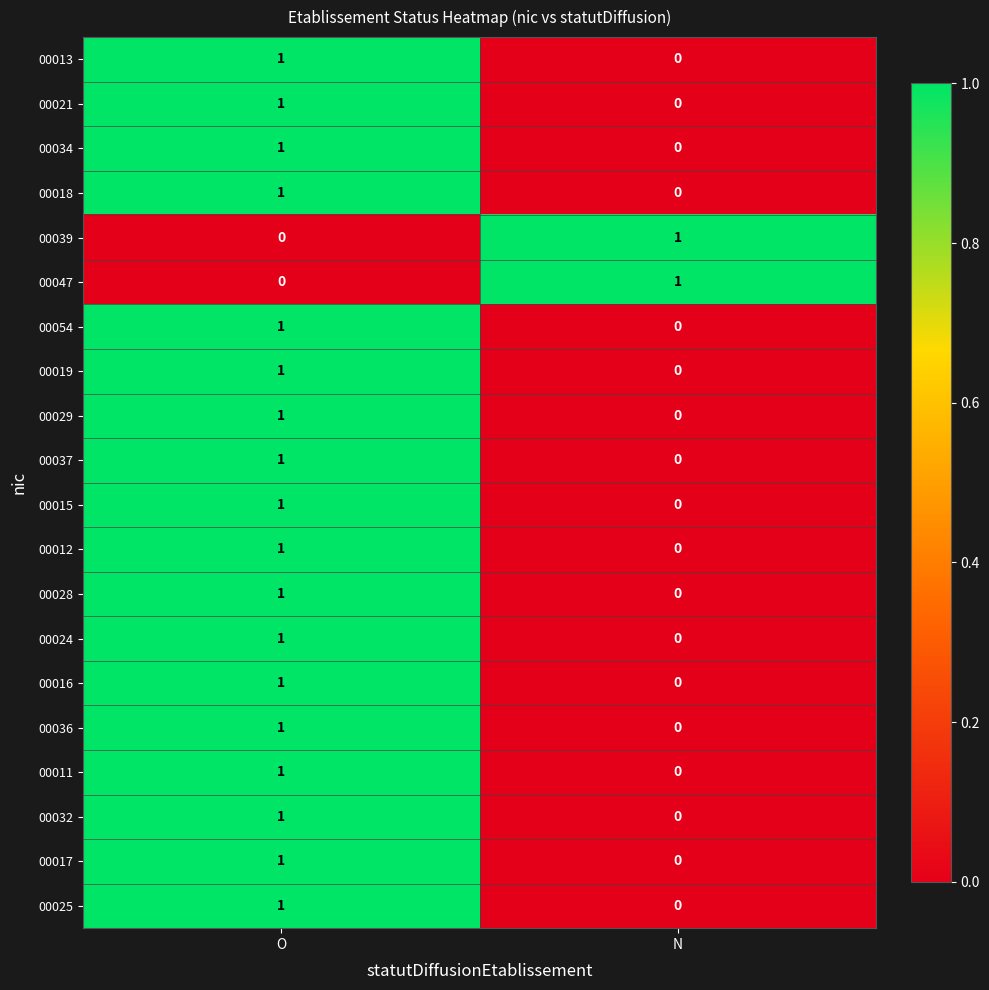

At which label does 00037 reach its peak?

O